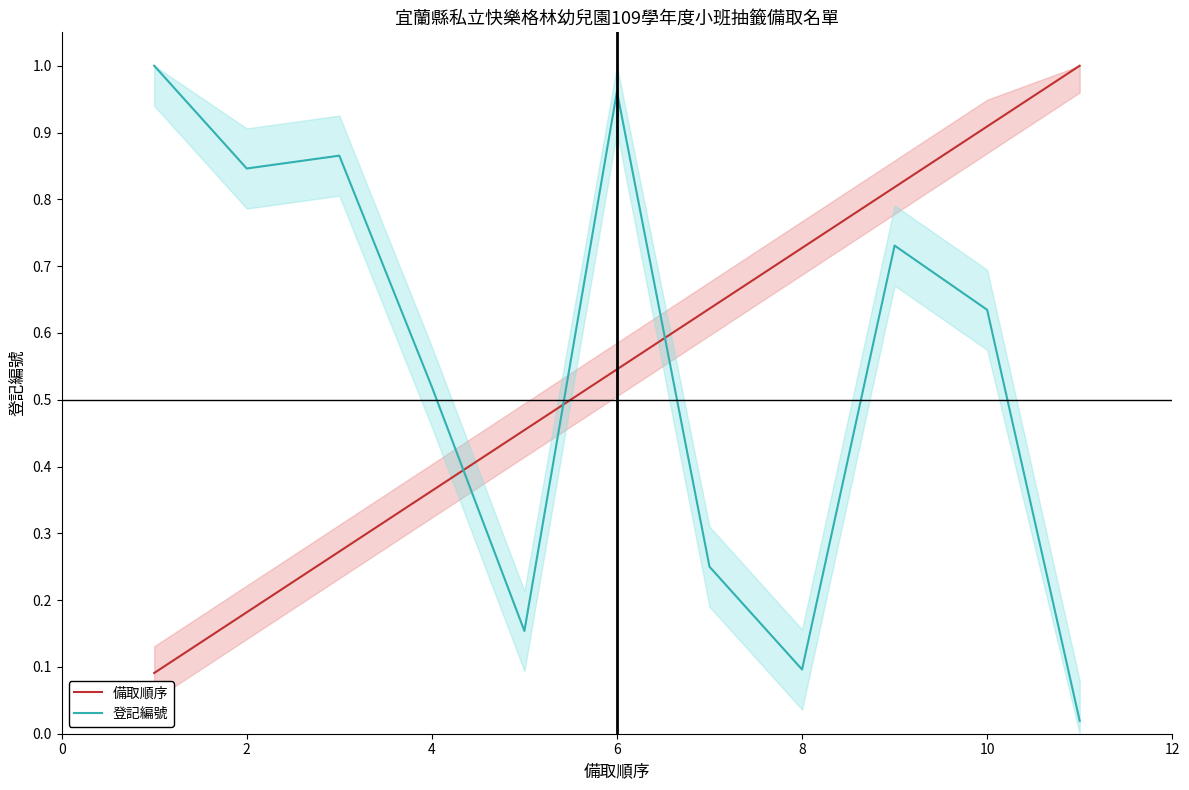

The value of 備取順序 at 4 is 0.5. True or false?

False